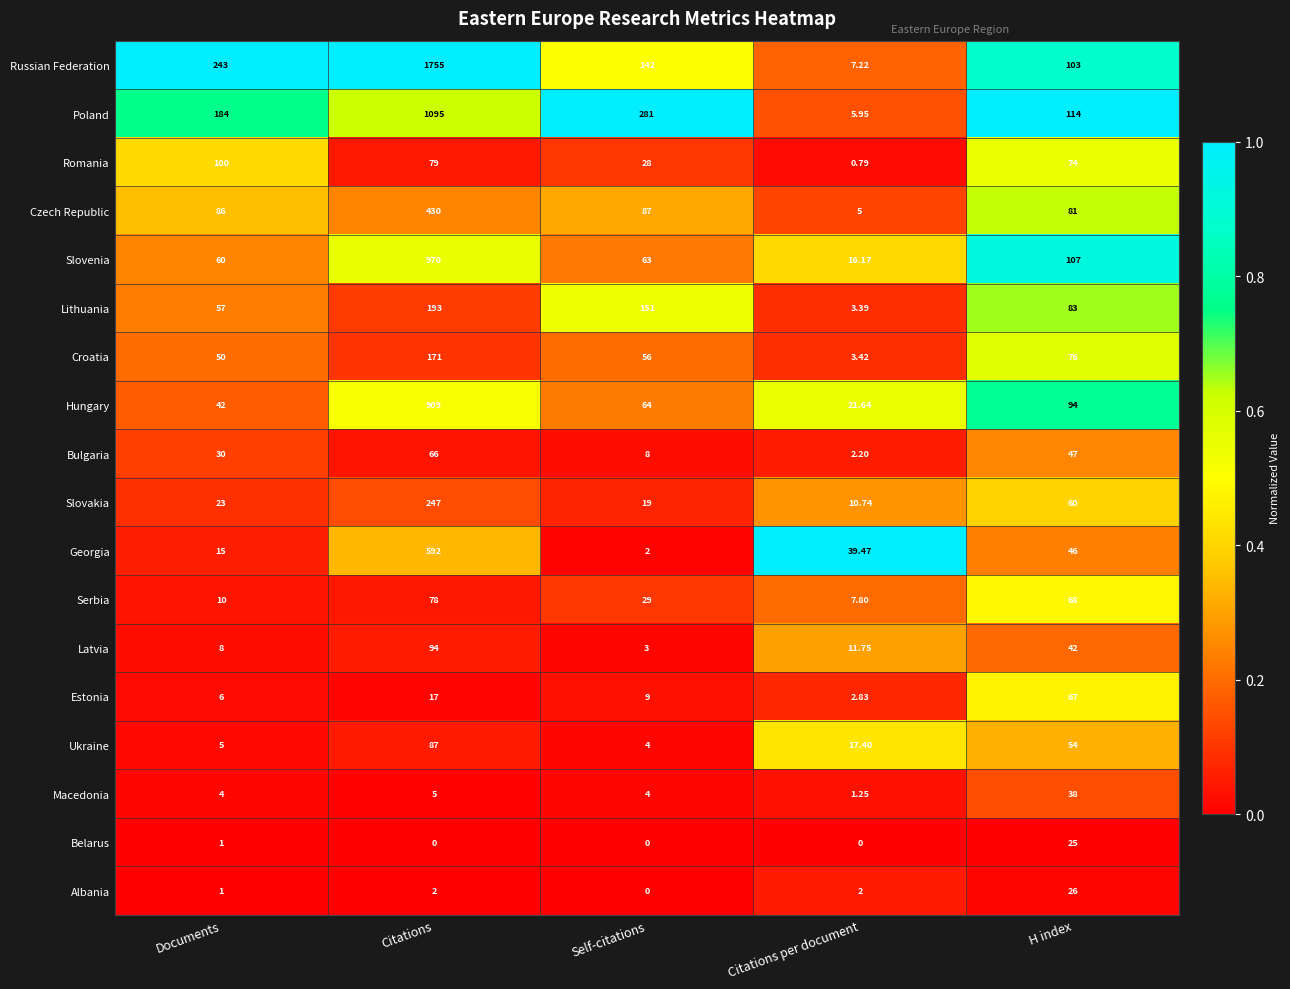

Which series has the largest range (max minus min)?

Russian Federation